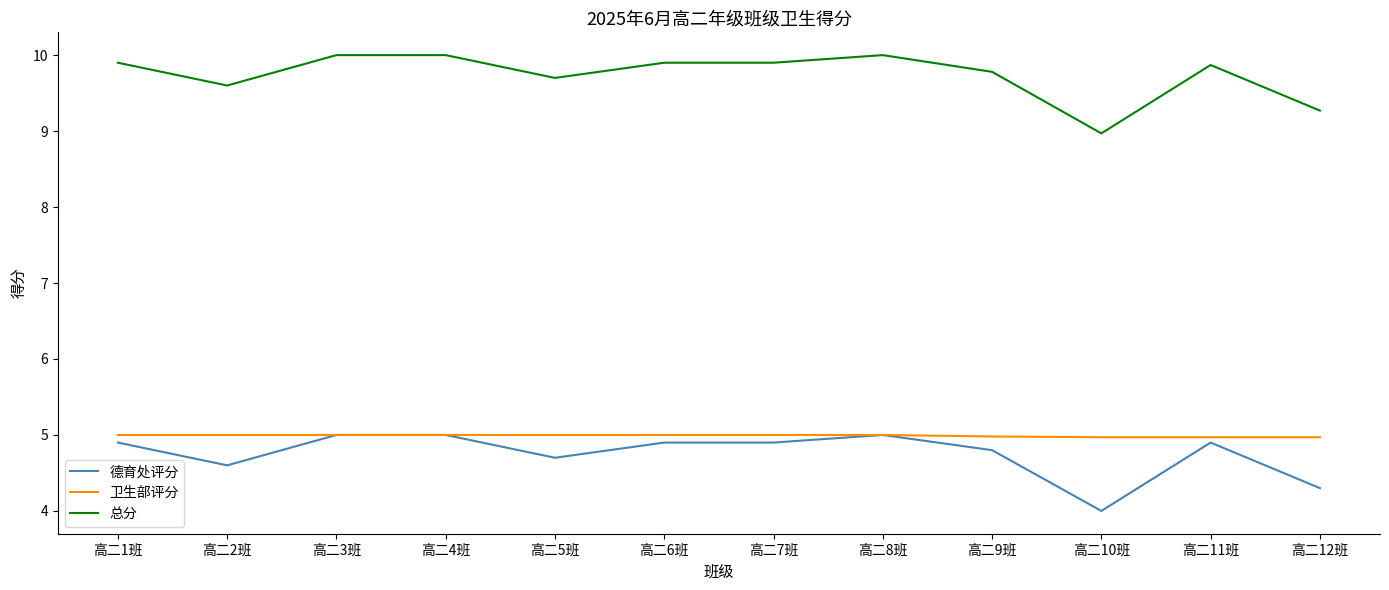

The 德育处评分 series shows 2.2 at 高二11班. True or false?

False